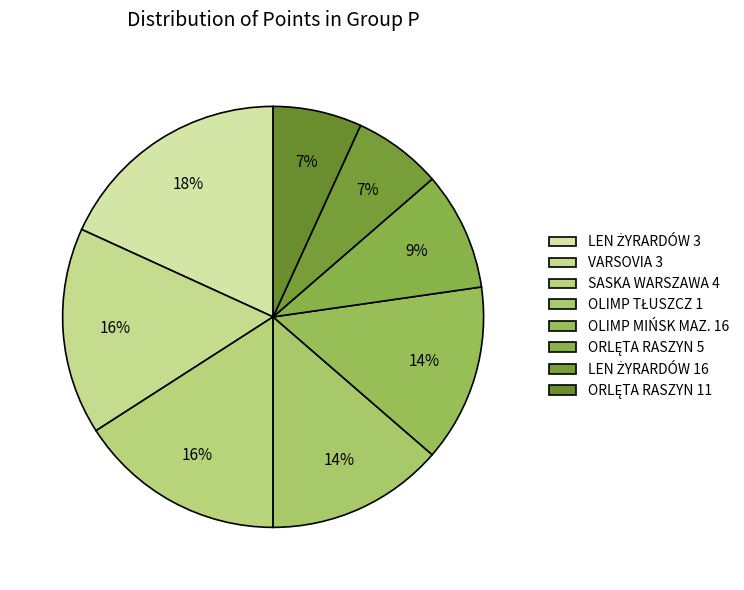

What percentage do LEN ŻYRARDÓW 3 and SASKA WARSZAWA 4 together represent?

34.1%